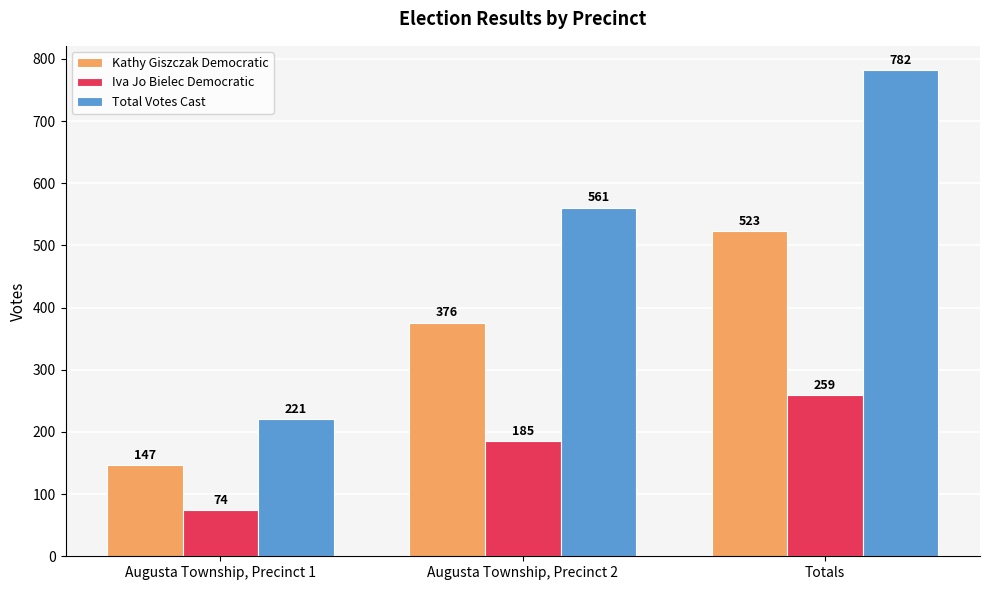

What is the difference between the maximum and minimum values in the Total Votes Cast series?

561